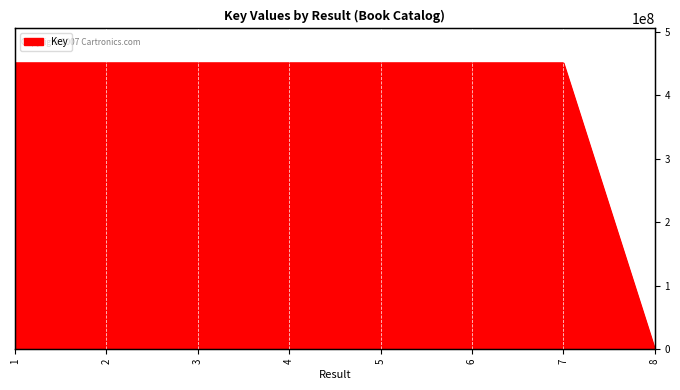

Reading left to right, extract all data points from this chart.

450666624	450667416	450666863	450667052	450667250	450668320	450668574	262755